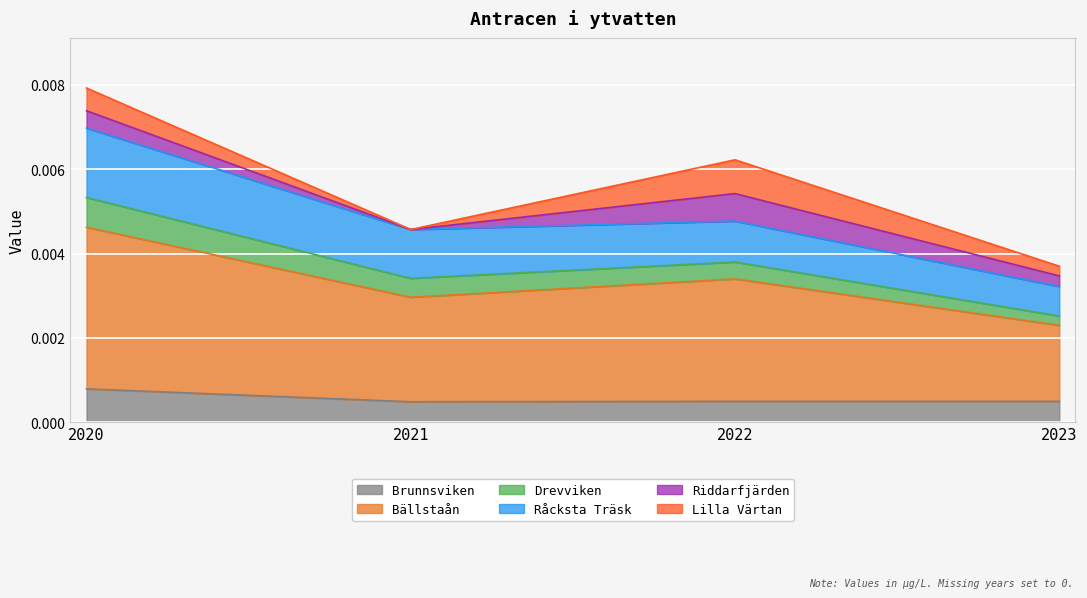

At how many categories does at least one series exceed 0?

4